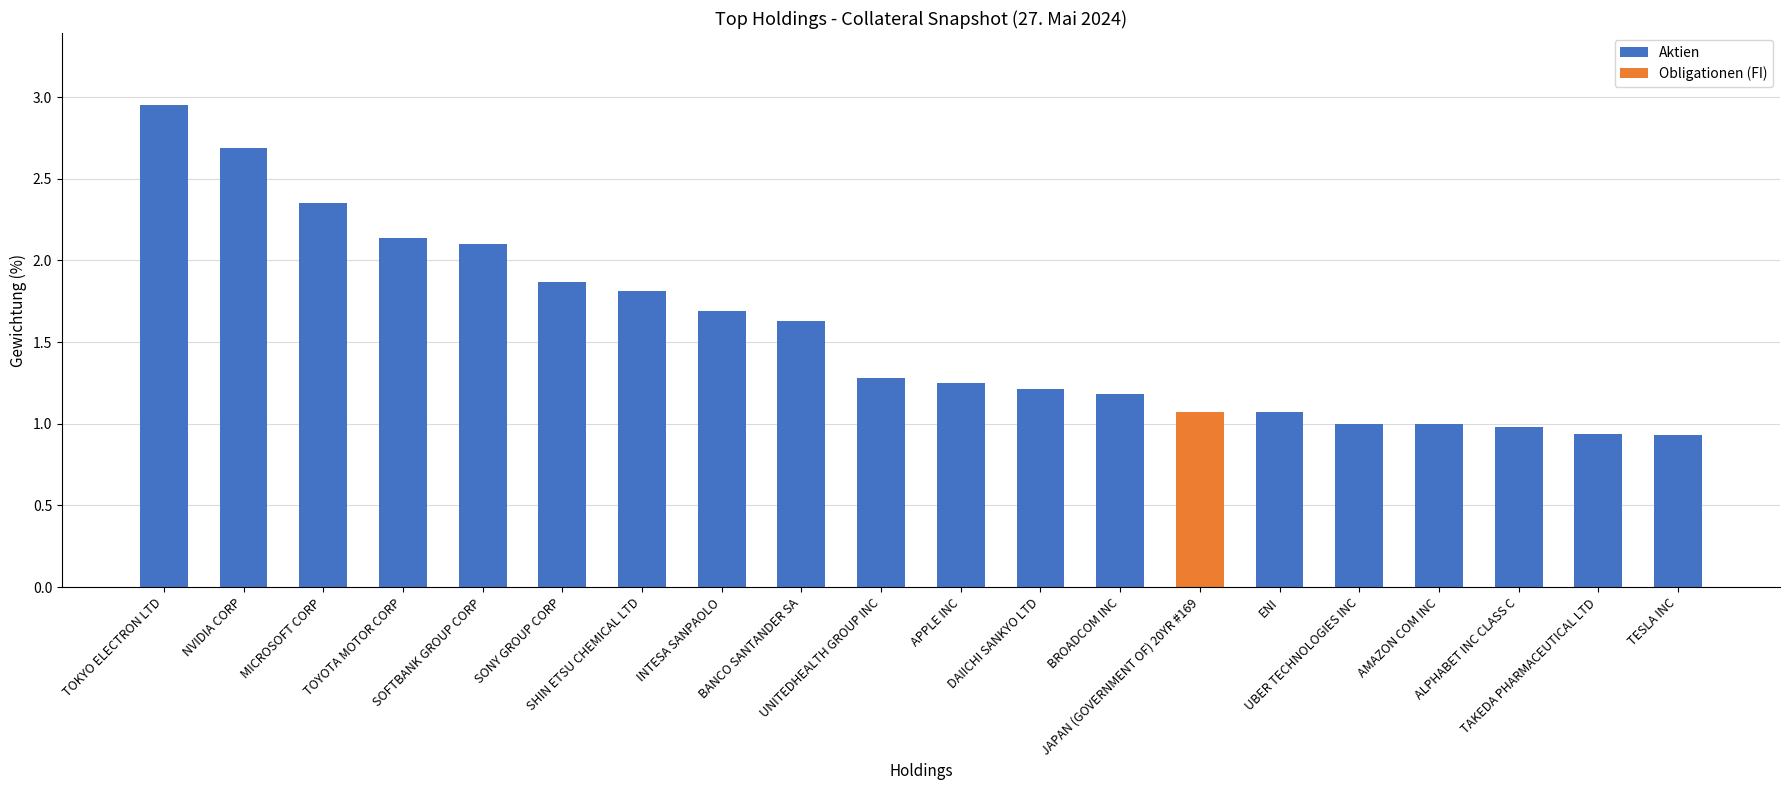

What is the average value of the Aktien series?

1.6